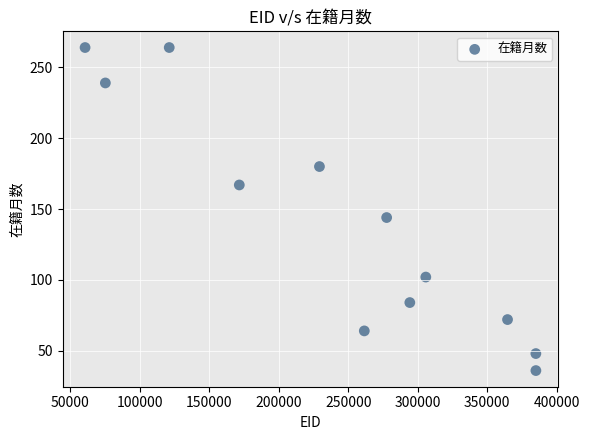

What Y value in the scatter plot is closest to 150?

144